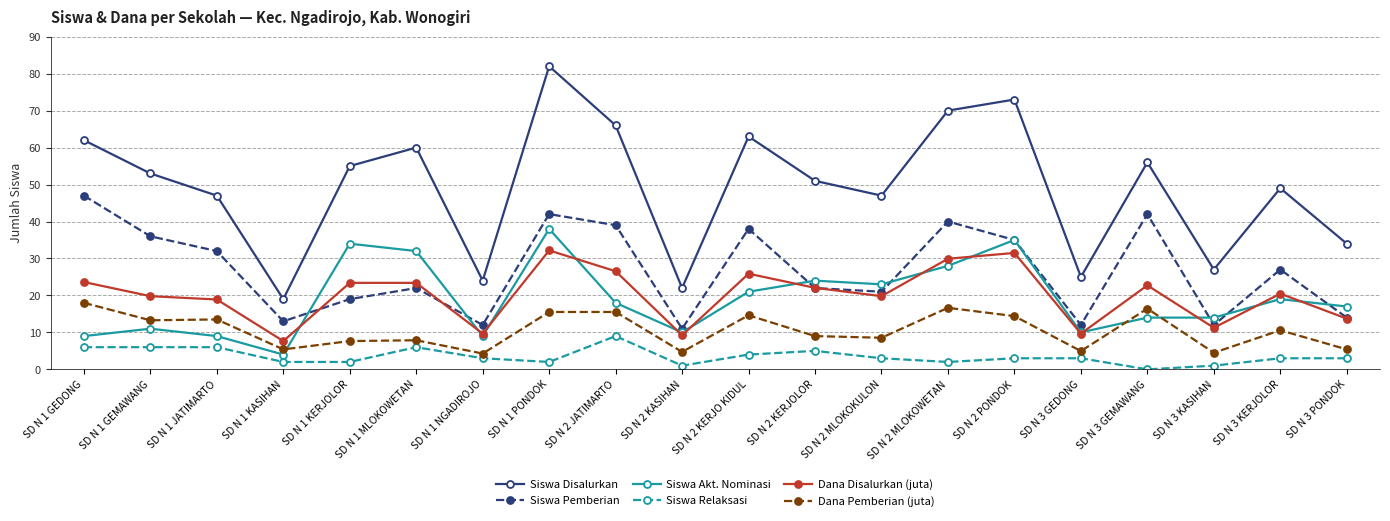

What is the highest value of the Siswa Pemberian series?

47.0